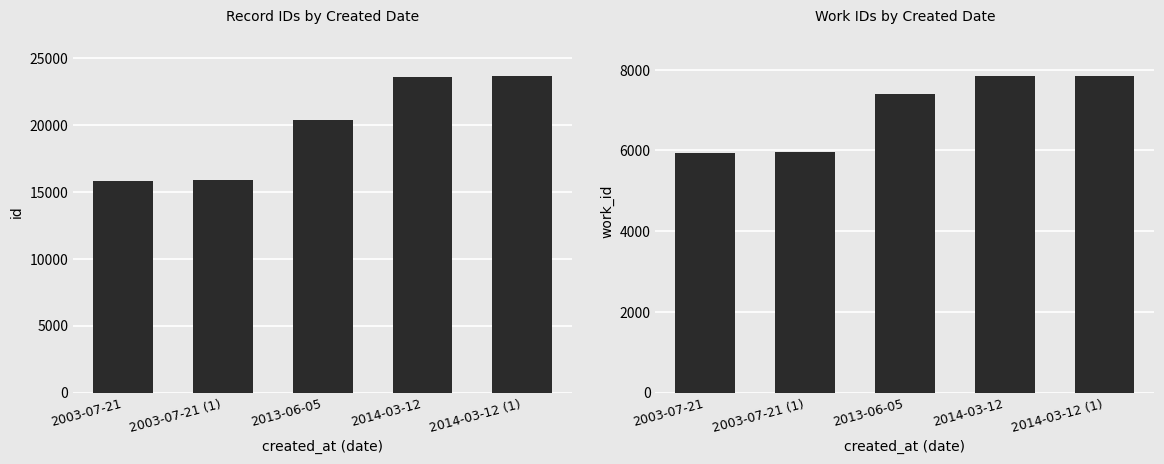

Is the value of id at 2003-07-21 (1) greater than the value of work_id at 2013-06-05?

Yes